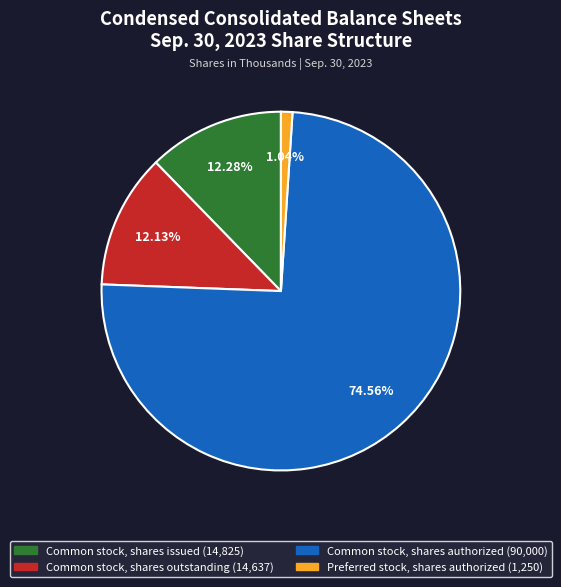

What is the largest slice in the pie chart?

Common stock, shares authorized